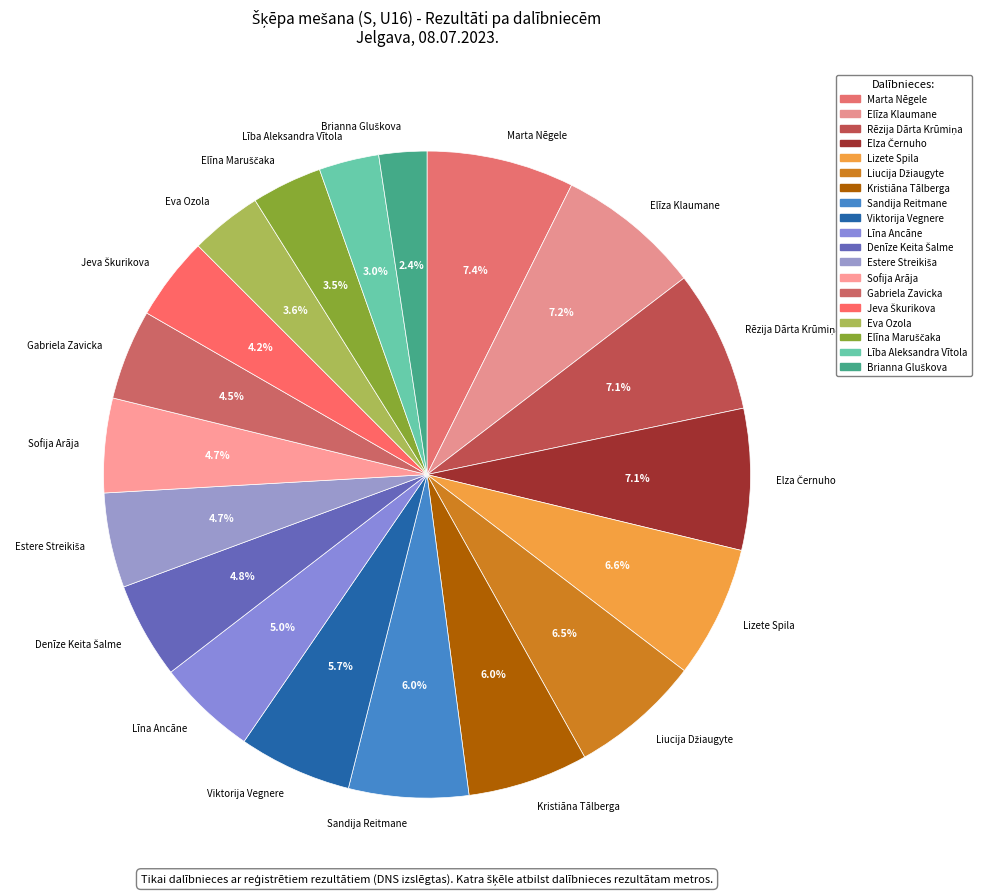

How many segments does this pie chart have?

19